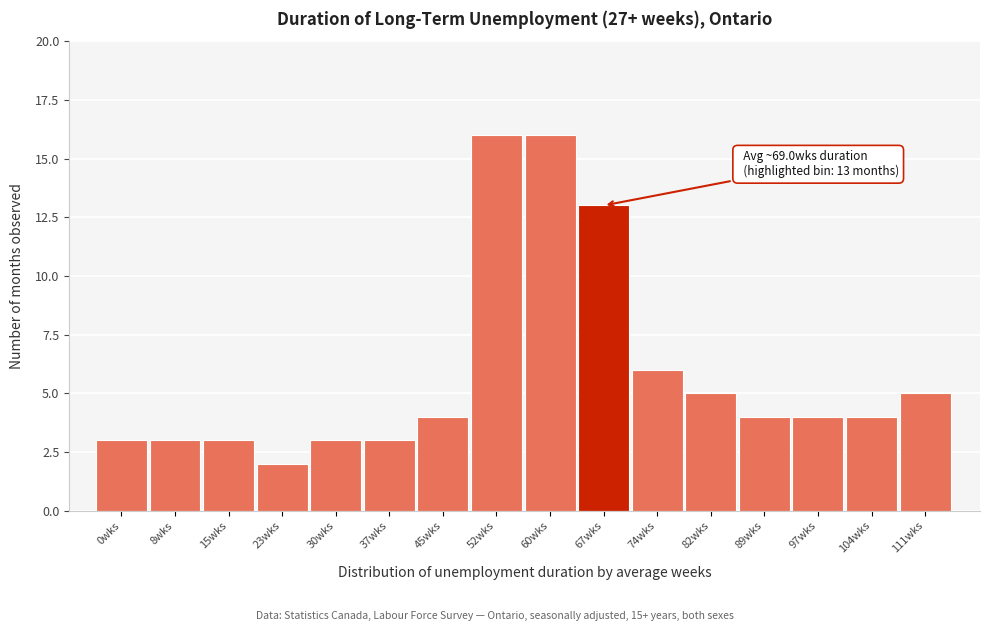

Reading left to right, list all the values displayed in this chart.

3	3	3	2	3	3	4	16	16	13	6	5	4	4	4	5